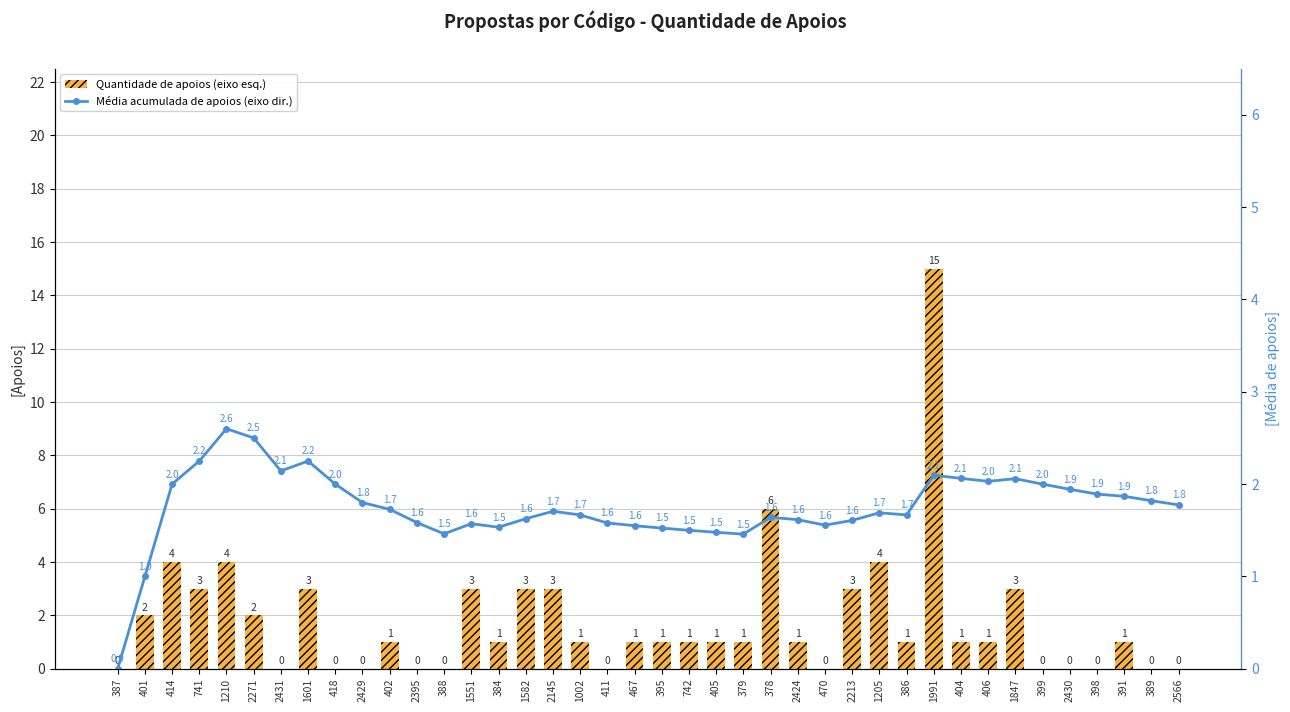

Reading right to left, list all the values displayed in this chart.

Quantidade de apoios (eixo esq.): 2566=0.0	389=0.0	391=1.0	398=0.0	2430=0.0	399=0.0	1847=3.0	406=1.0	404=1.0	1991=15.0	386=1.0	1205=4.0	2213=3.0	470=0.0	2424=1.0	378=6.0	379=1.0	405=1.0	742=1.0	395=1.0	467=1.0	411=0.0	1002=1.0	2145=3.0	1582=3.0	384=1.0	1551=3.0	388=0.0	2395=0.0	402=1.0	2429=0.0	418=0.0	1601=3.0	2431=0.0	2271=2.0	1210=4.0	741=3.0	414=4.0	401=2.0	387=0.0
Média acumulada de apoios (eixo dir.): 2566=1.8	389=1.8	391=1.9	398=1.9	2430=1.9	399=2.0	1847=2.1	406=2.0	404=2.1	1991=2.1	386=1.7	1205=1.7	2213=1.6	470=1.6	2424=1.6	378=1.6	379=1.5	405=1.5	742=1.5	395=1.5	467=1.6	411=1.6	1002=1.7	2145=1.7	1582=1.6	384=1.5	1551=1.6	388=1.5	2395=1.6	402=1.7	2429=1.8	418=2.0	1601=2.2	2431=2.1	2271=2.5	1210=2.6	741=2.2	414=2.0	401=1.0	387=0.0